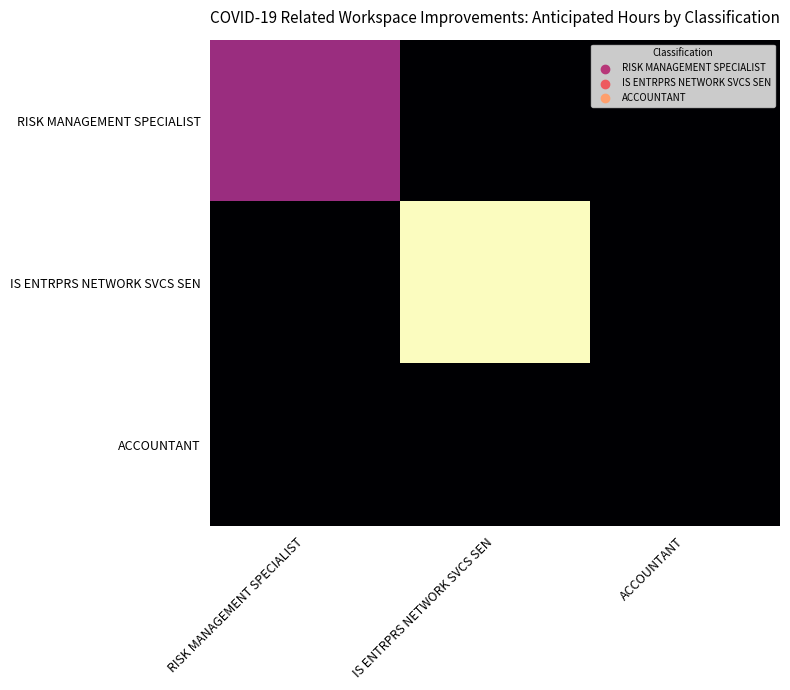

Reading right to left, list all the values displayed in this chart.

RISK MANAGEMENT SPECIALIST: ACCOUNTANT=0.0	IS ENTRPRS NETWORK SVCS SEN=0.0	RISK MANAGEMENT SPECIALIST=2.5
IS ENTRPRS NETWORK SVCS SEN: ACCOUNTANT=0.0	IS ENTRPRS NETWORK SVCS SEN=5.8	RISK MANAGEMENT SPECIALIST=0.0
ACCOUNTANT: ACCOUNTANT=0.0	IS ENTRPRS NETWORK SVCS SEN=0.0	RISK MANAGEMENT SPECIALIST=0.0